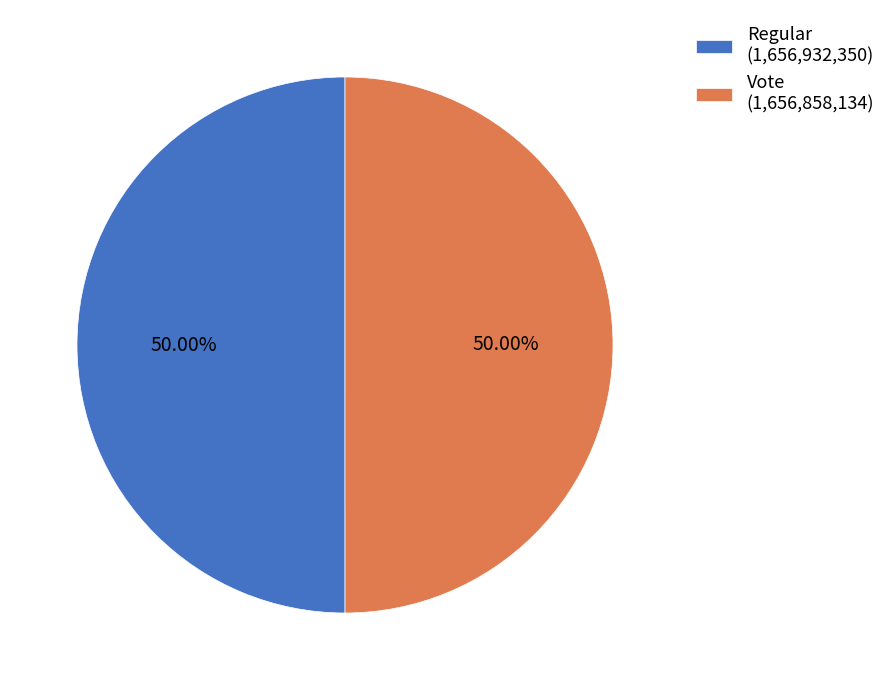

Do Vote (1,656,858,134) and Regular (1,656,932,350) together represent more than half of the pie?

Yes